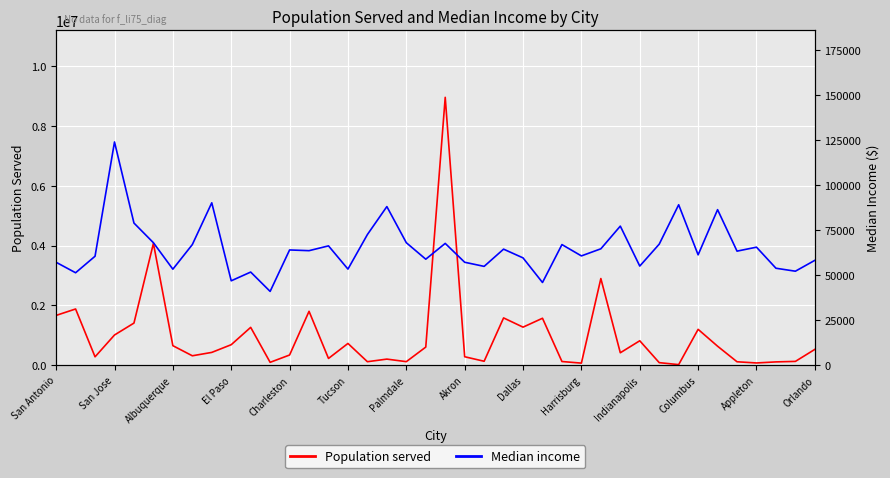

What position from the right is 19?

21